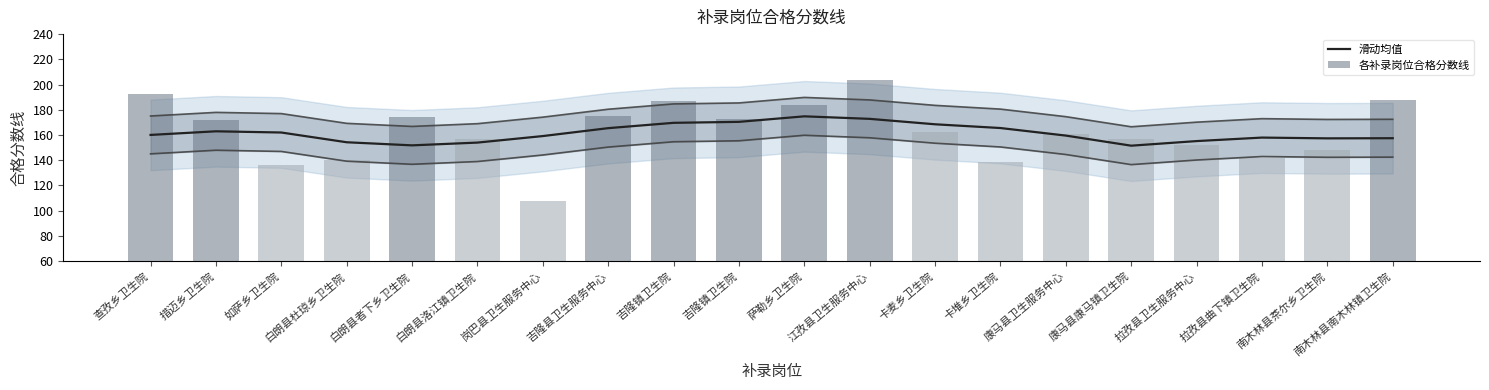

Which series has the largest total across all categories?

各补录岗位合格分数线